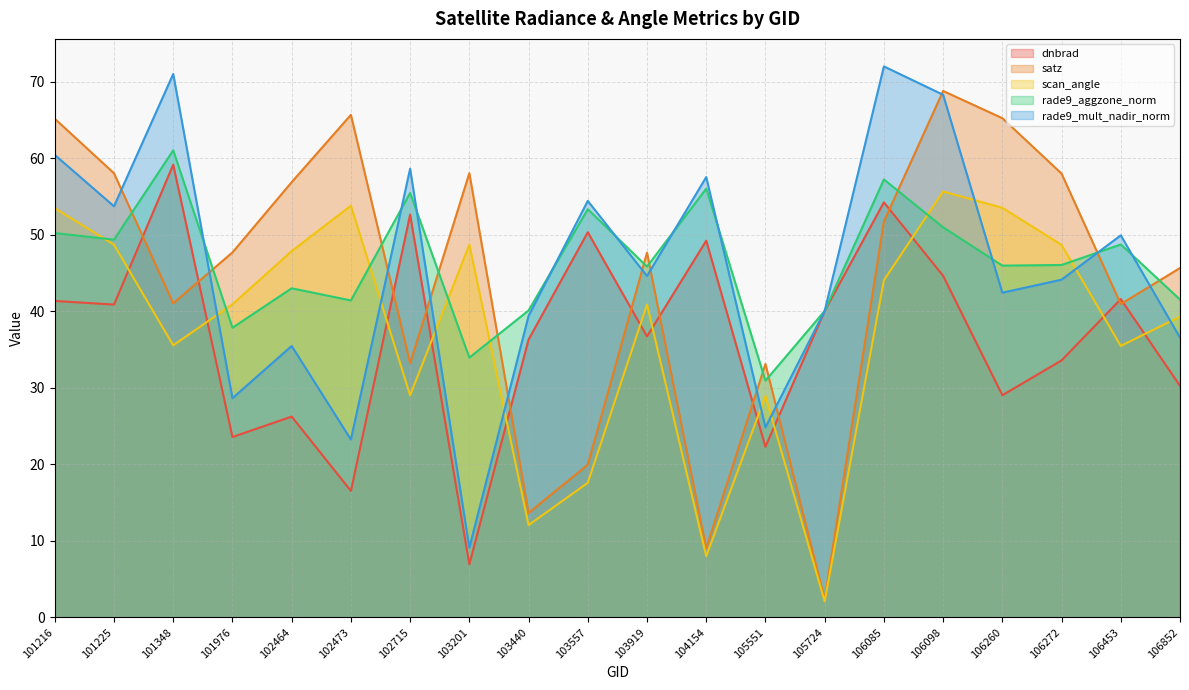

After their last crossing, which series has the higher values: dnbrad or rade9_mult_nadir_norm?

rade9_mult_nadir_norm